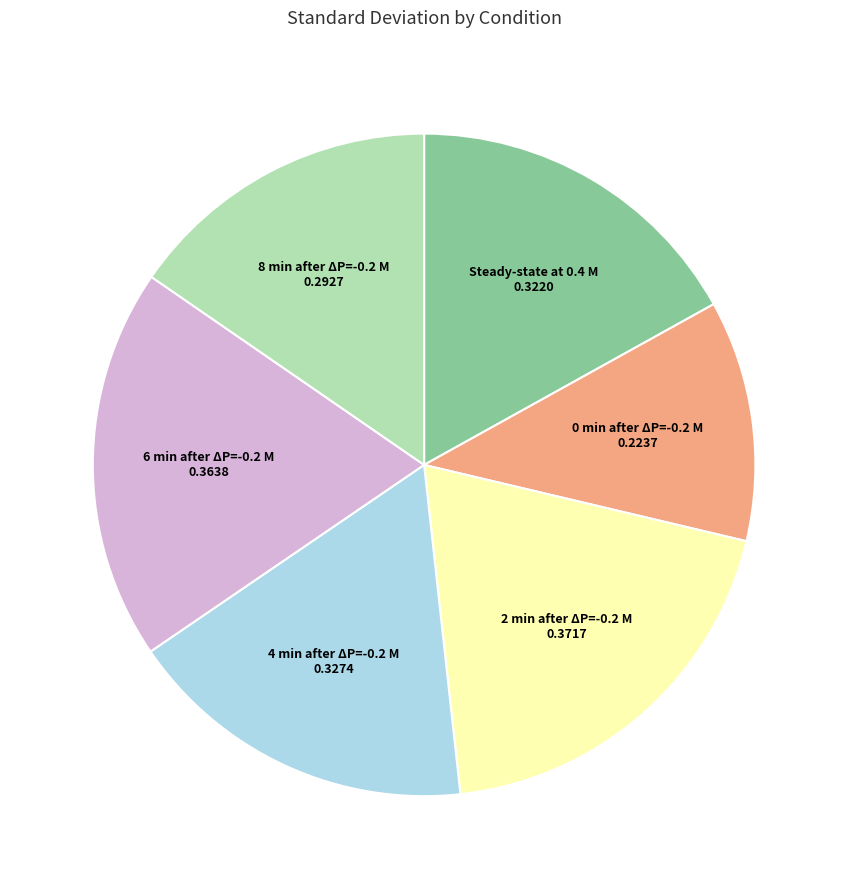

Is there any slice that represents more than half of the pie?

No